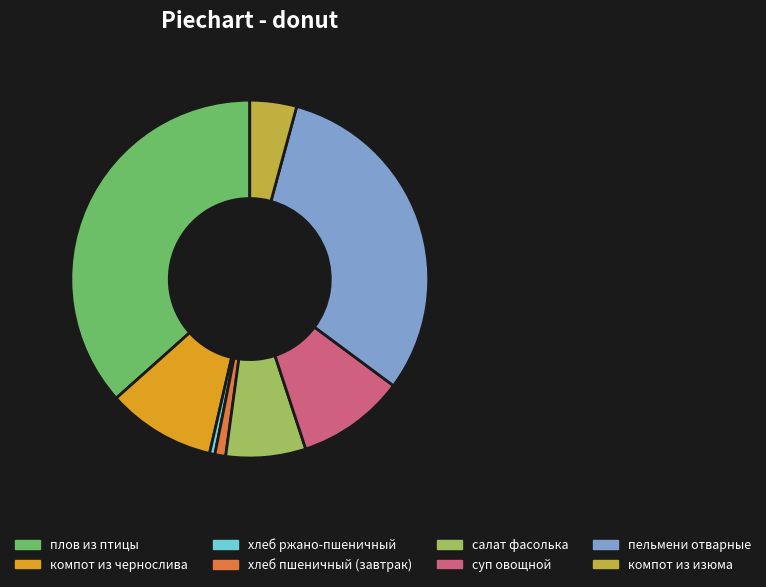

What is the largest slice in the pie chart?

плов из птицы